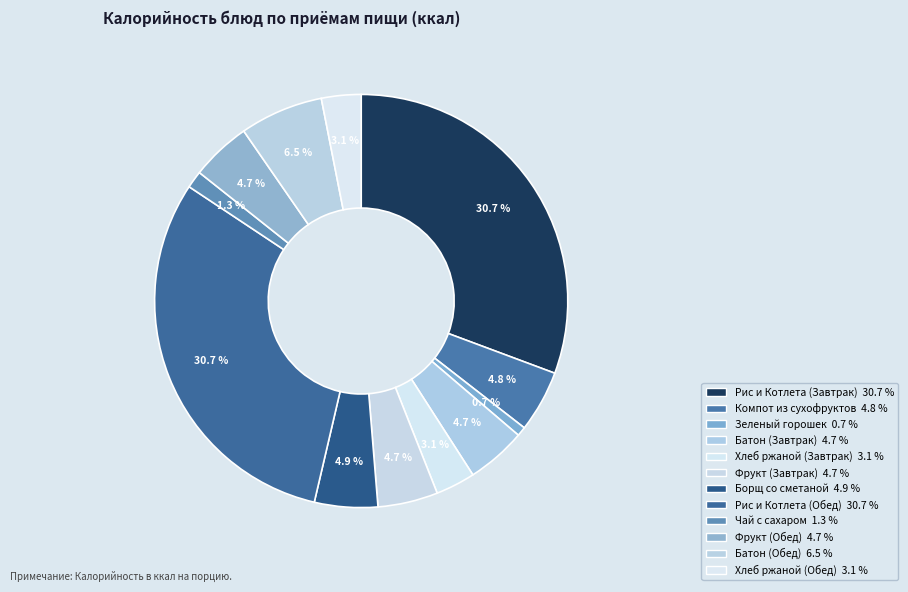

What is the ratio of the value at Батон (Обед) to the value at Борщ со сметаной?

1.3